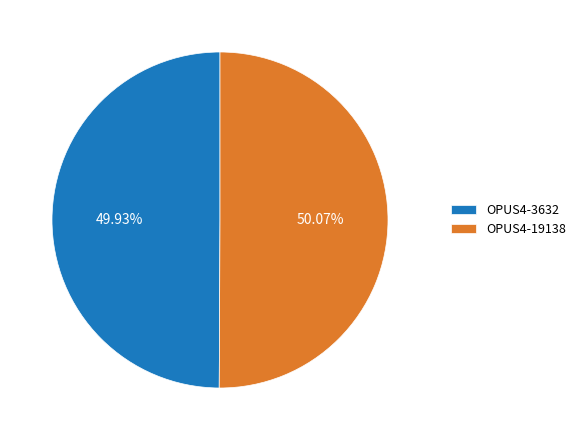

Is there any slice that represents more than half of the pie?

Yes